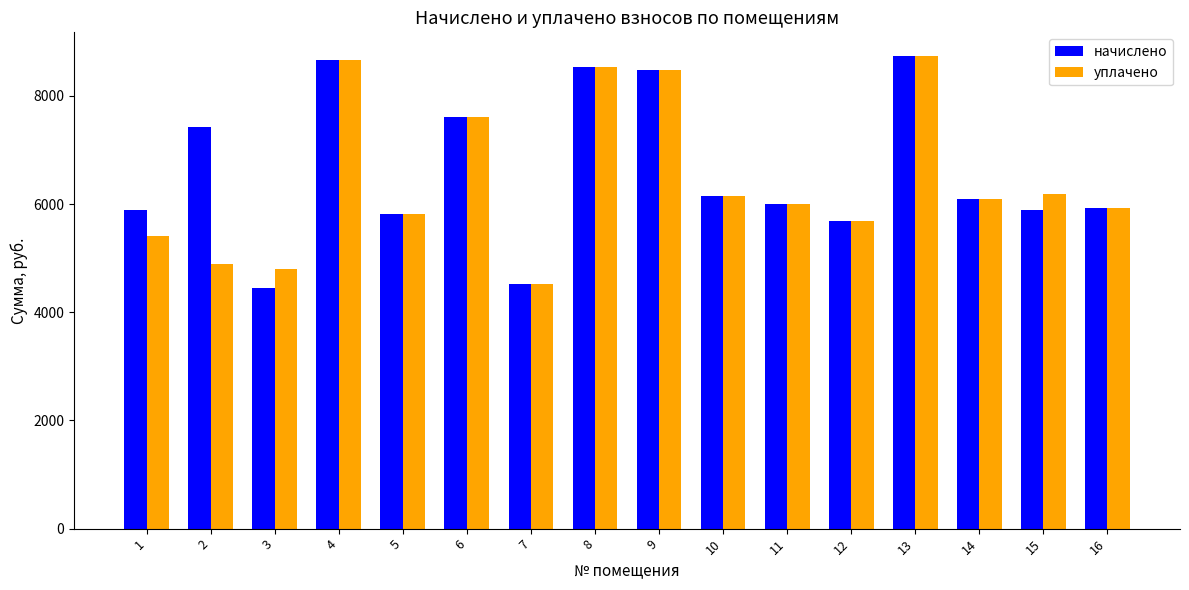

What is the greatest value displayed?

8739.8